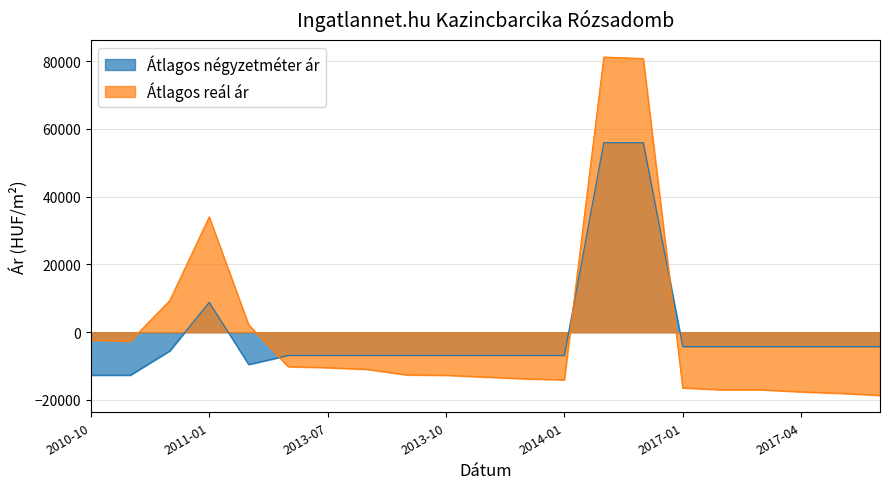

True or false: Átlagos négyzetméter ár has a value of -3659.9 at 2013-11.

False